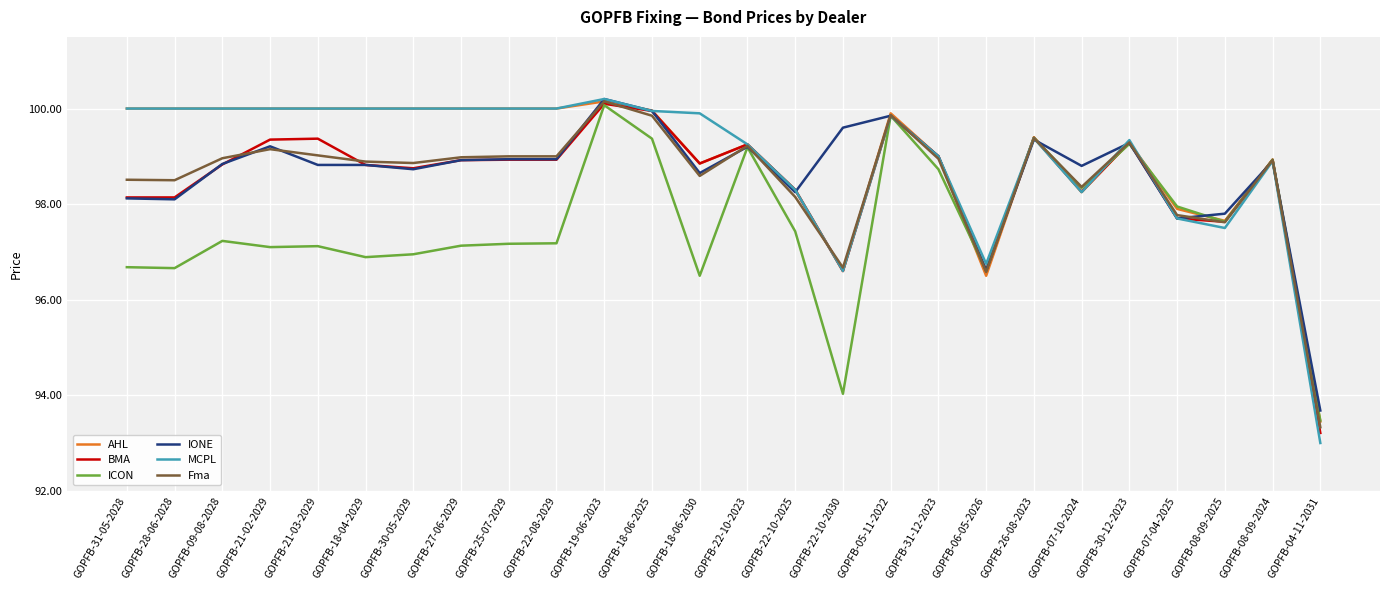

Does the chart display data point markers on the line(s)?

No